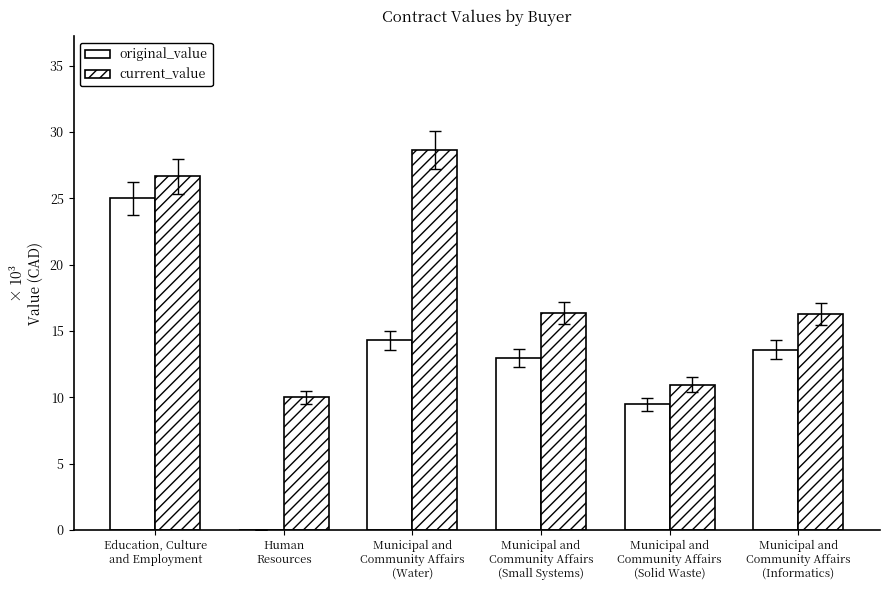

What is the label of the 3rd bar from the right?

Municipal and
Community Affairs
(Small Systems)